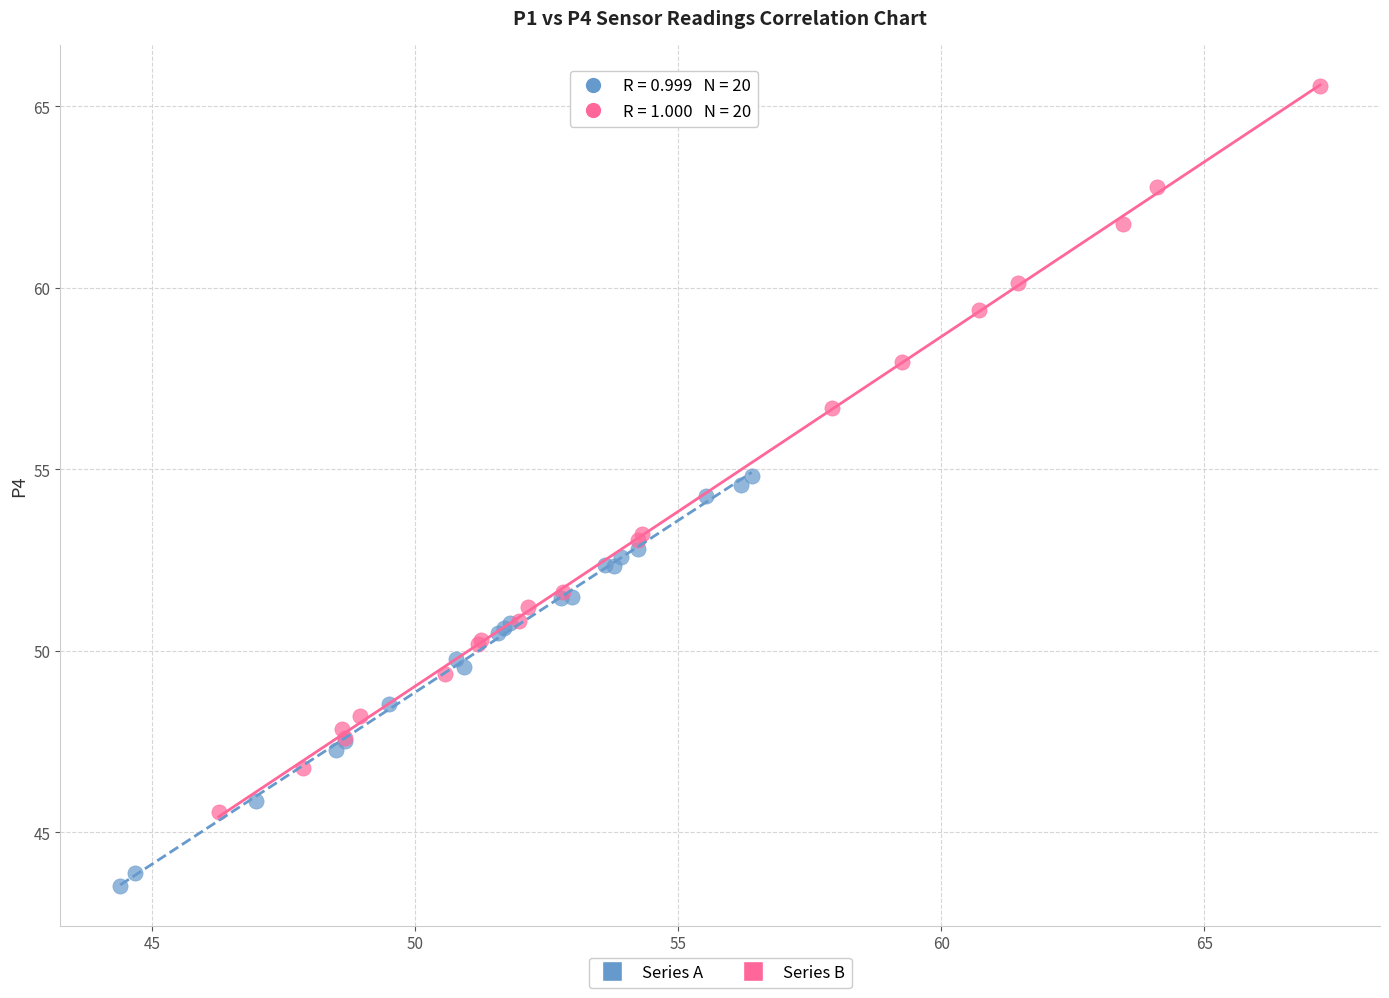

Which series contains the highest Y value?

Series B